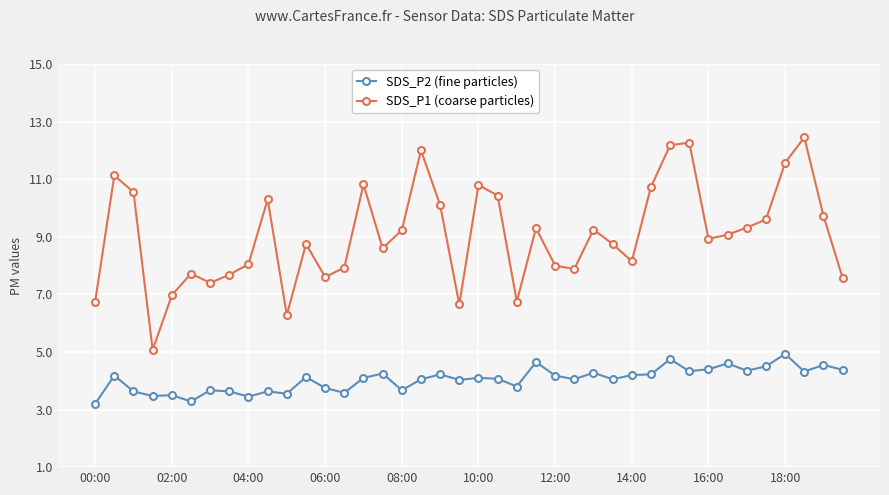

What is the minimum value shown in the chart?

3.2